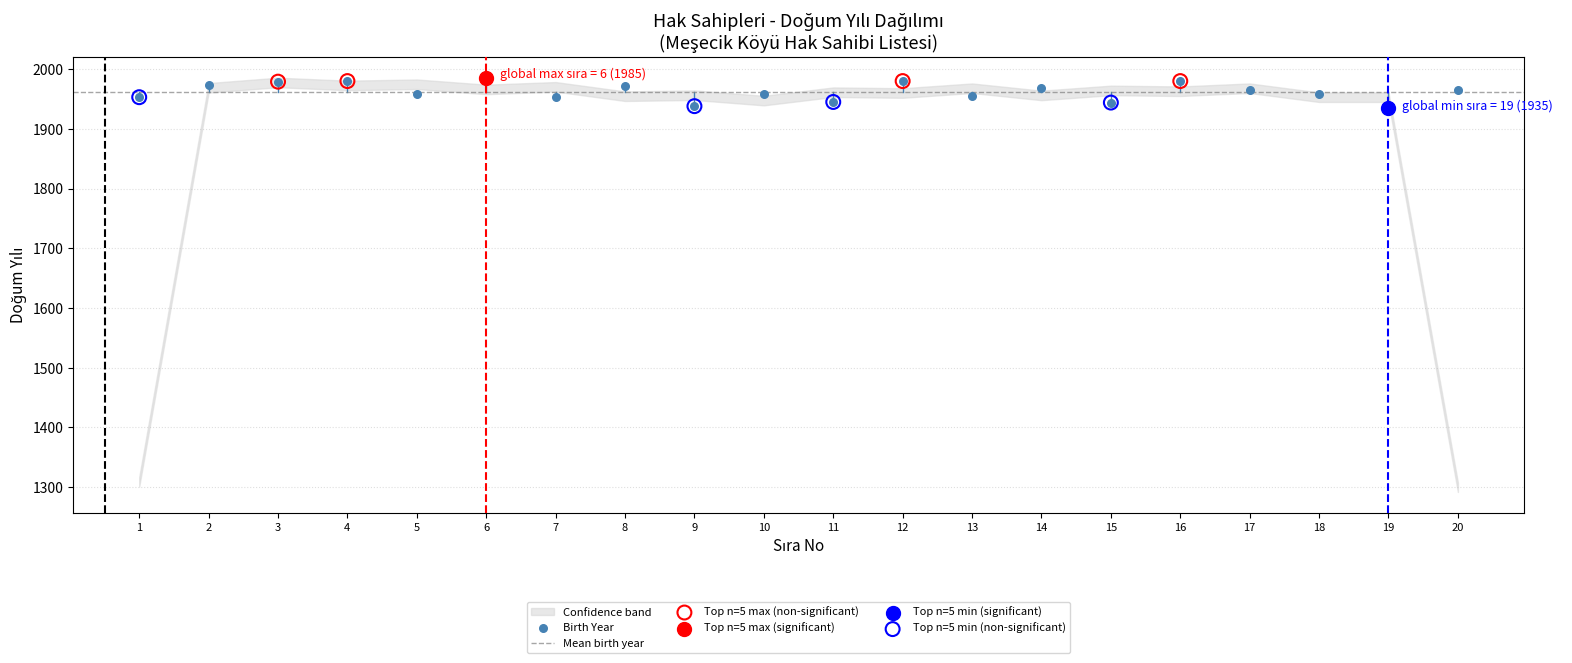

Between 8 and 6, which is larger?

6